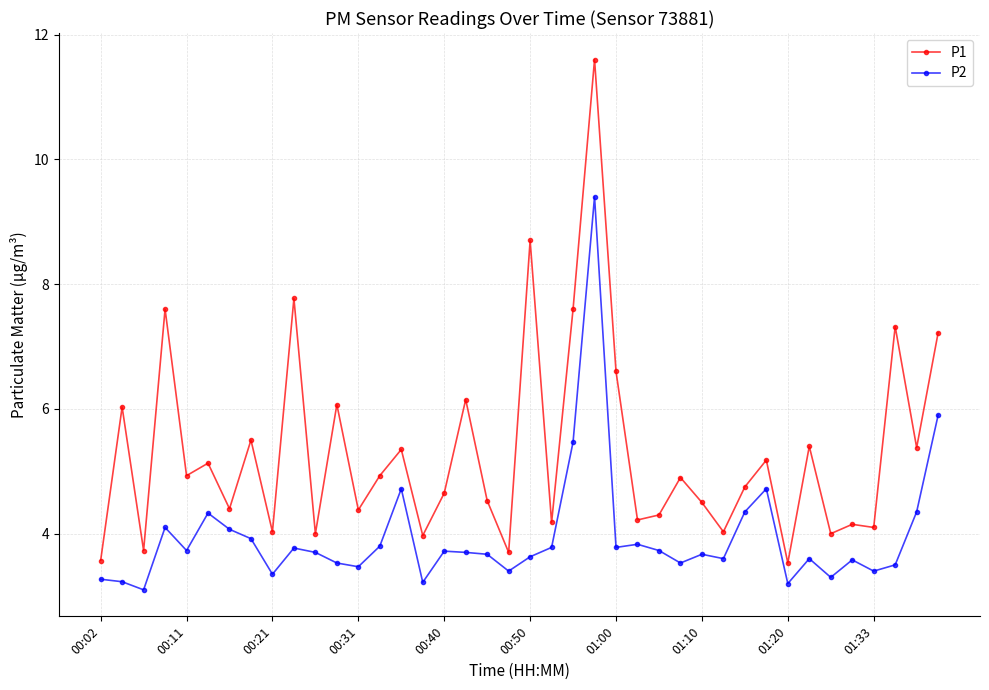

Which series has the widest spread of values?

P1